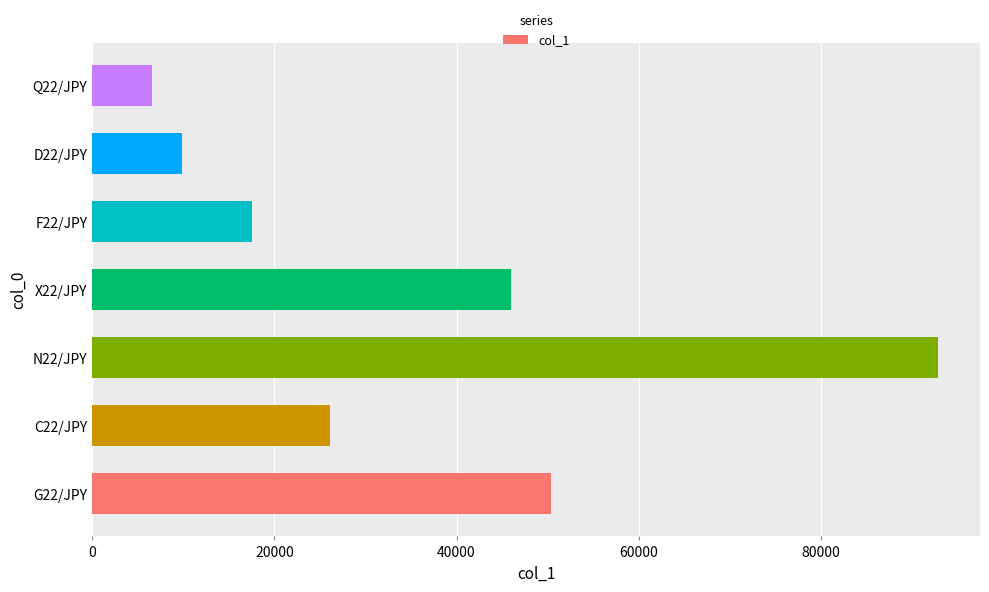

Rank the categories by value from lowest to highest.

Q22/JPY, D22/JPY, F22/JPY, C22/JPY, X22/JPY, G22/JPY, N22/JPY